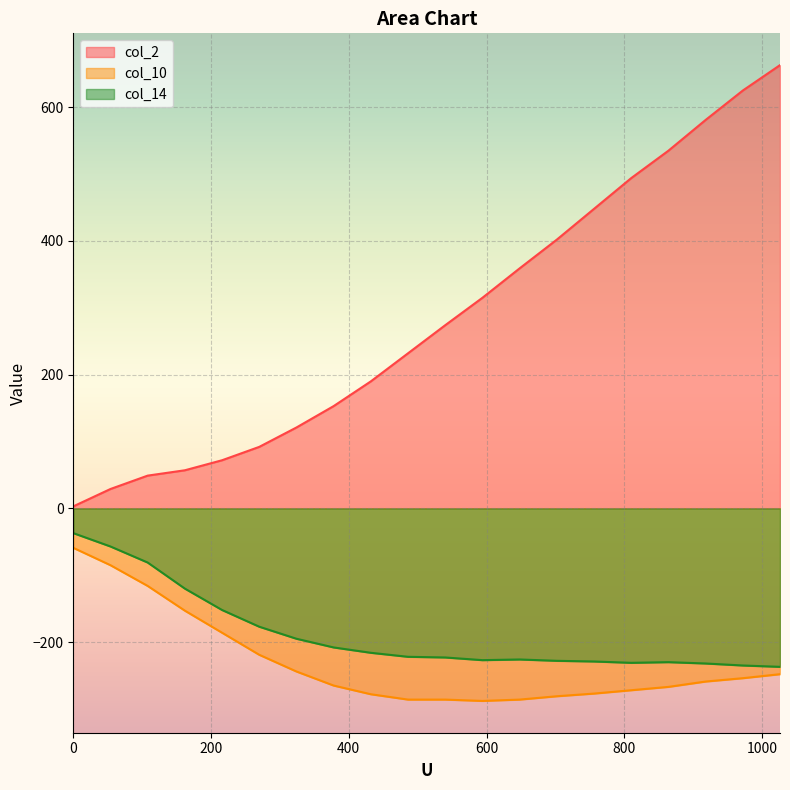

Reading left to right, extract all data points from this chart.

col_2: 3	29	49	57	72	92	121	153	190	232	274	315	359	402	448	494	535	581	625	663
col_10: -59	-85	-116	-153	-186	-219	-244	-265	-278	-286	-286	-288	-286	-281	-277	-272	-267	-259	-254	-248
col_14: -37	-57	-81	-120	-152	-177	-195	-208	-216	-222	-223	-227	-226	-228	-229	-231	-230	-232	-235	-237